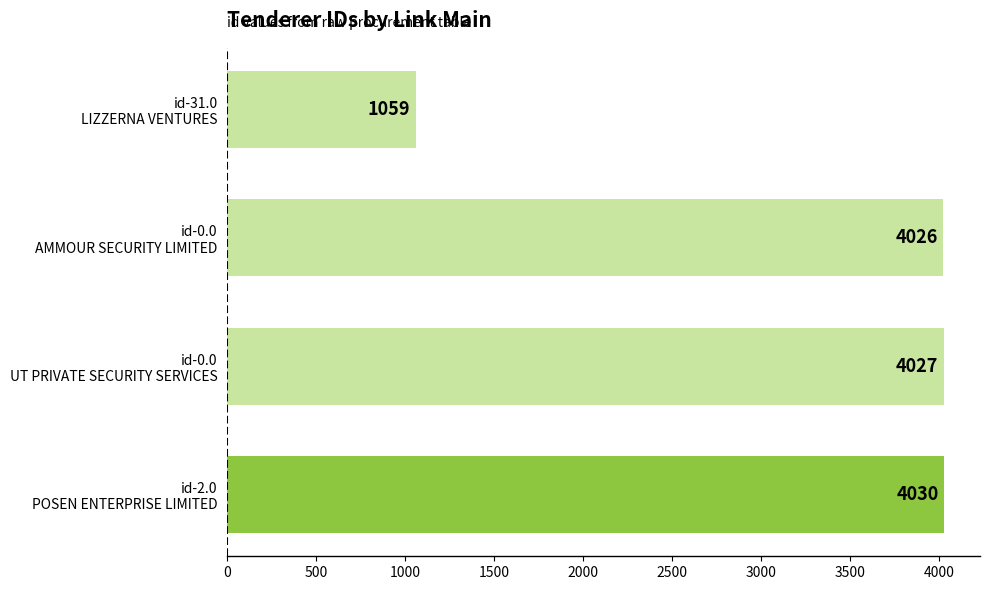

What is the sum of all values?

13142